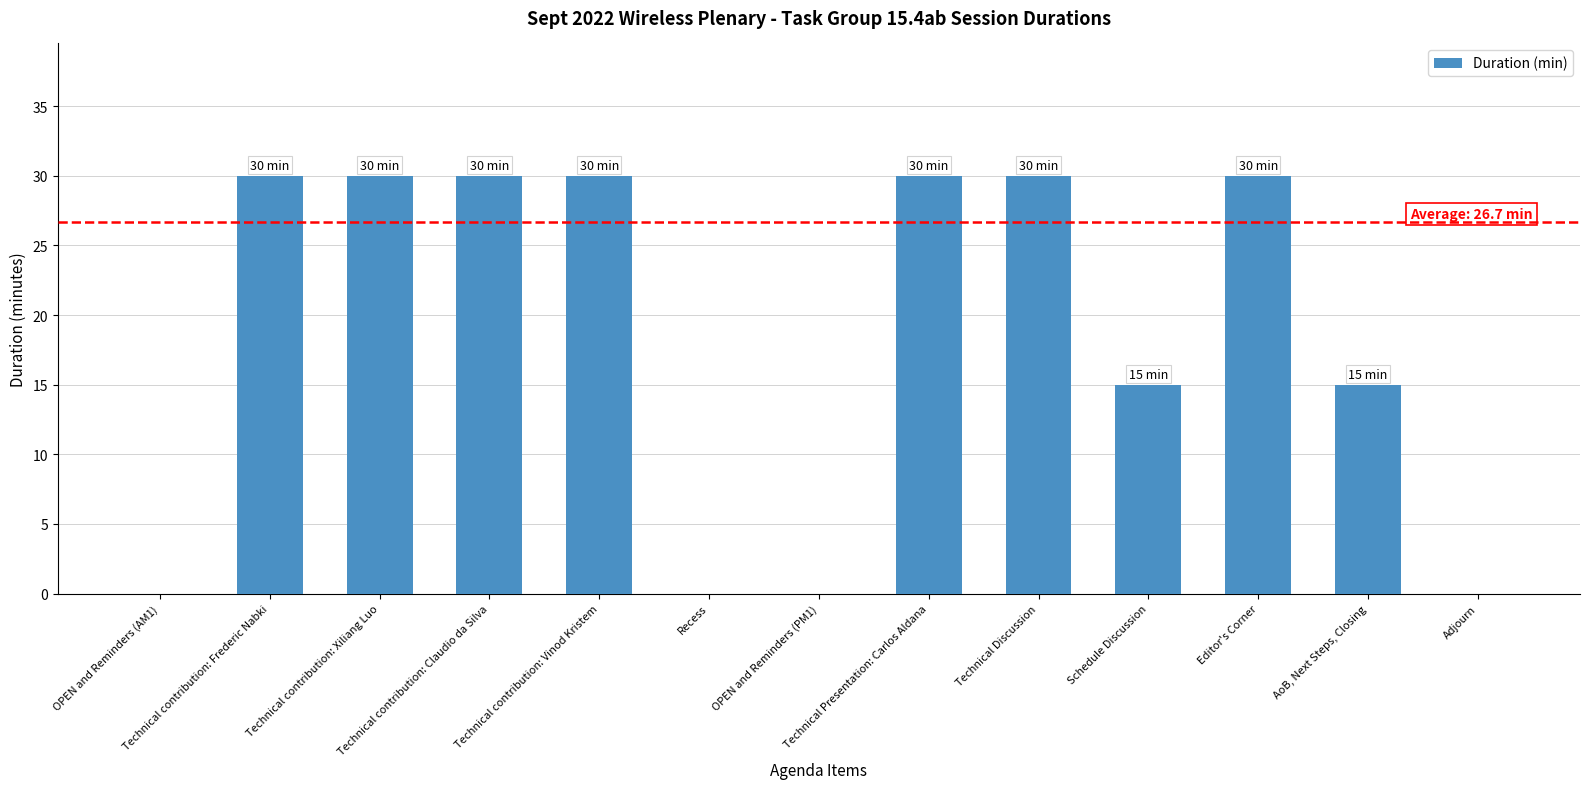

True or false: the data shows 40 at Technical Presentation: Carlos Aldana.

False